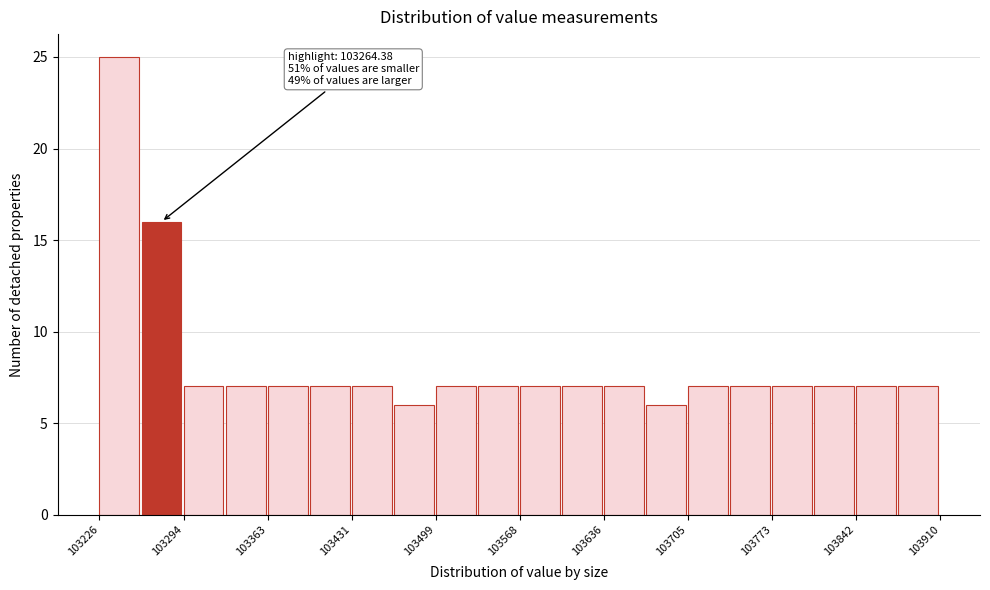

Around what value on the x-axis is the tallest bar? Give the approximate position of its centre, as read against the axis.

103240